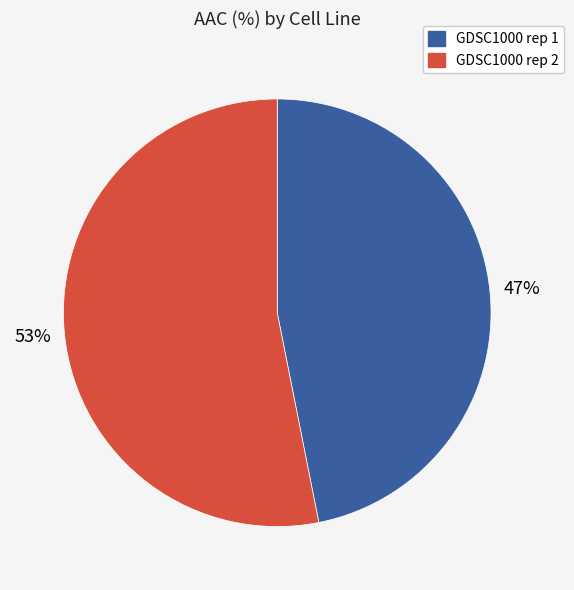

To the nearest percent, what is the difference between the GDSC1000 rep 1 and GDSC1000 rep 2 slice percentages?

6%